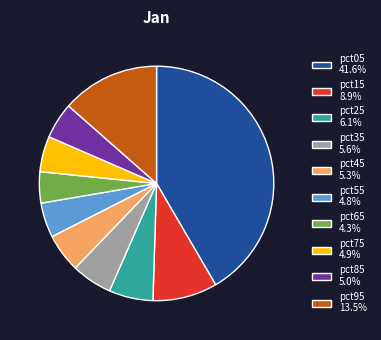

Does any single category account for the majority?

No